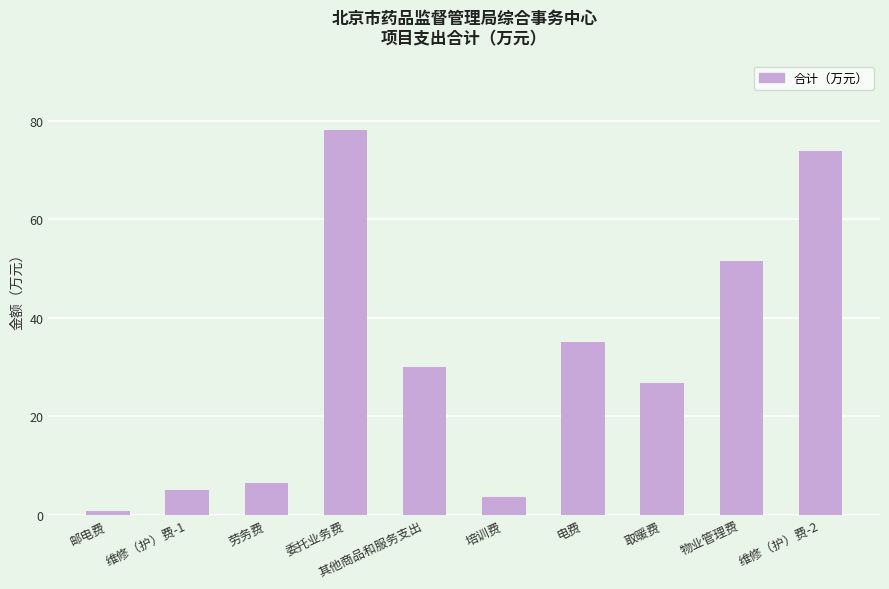

The chart shows a value of 78.1 at 委托业务费. True or false?

True